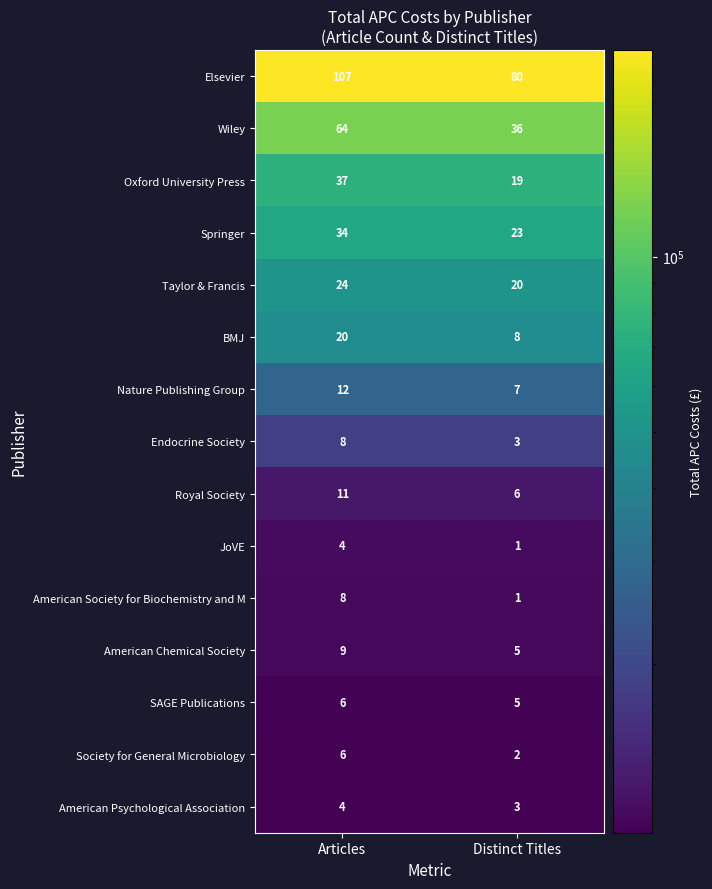

Is it true that Wiley equals 64 at Articles?

True